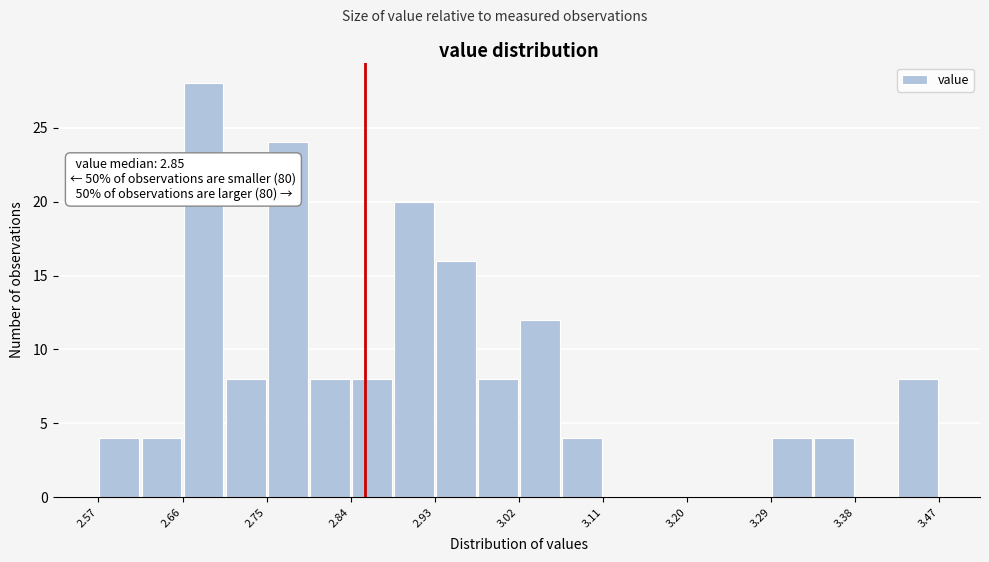

Which range on the x-axis has the tallest bar?

2.660 to 2.705